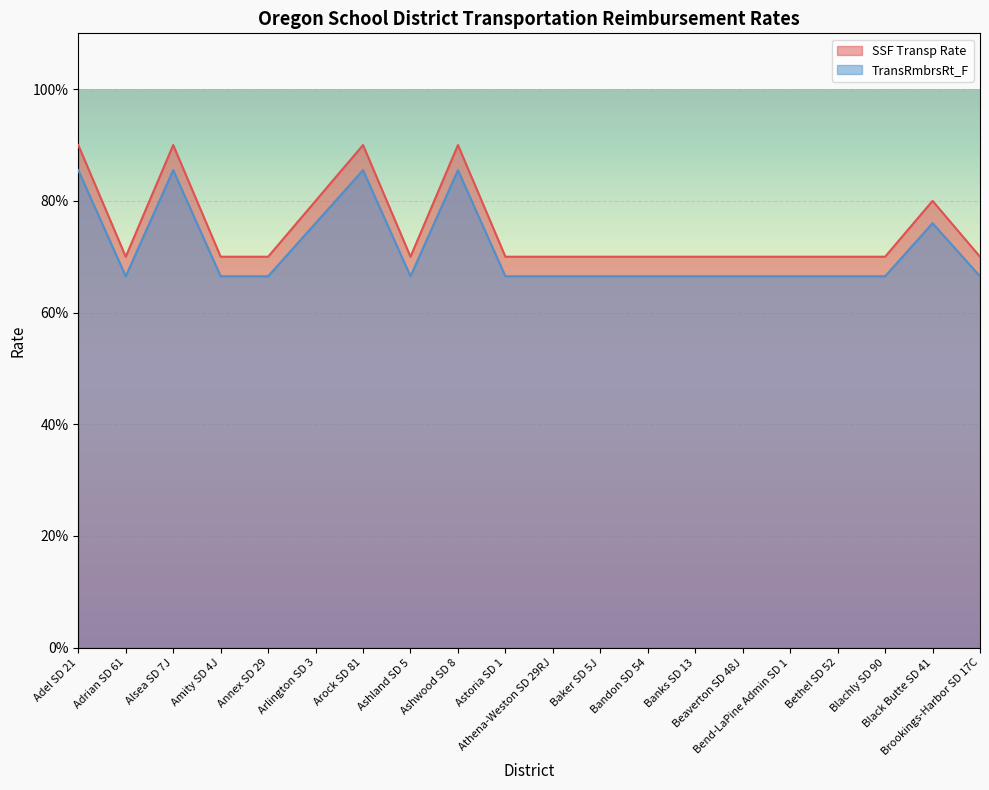

At which category does SSF Transp Rate reach its first local valley?

Adrian SD 61